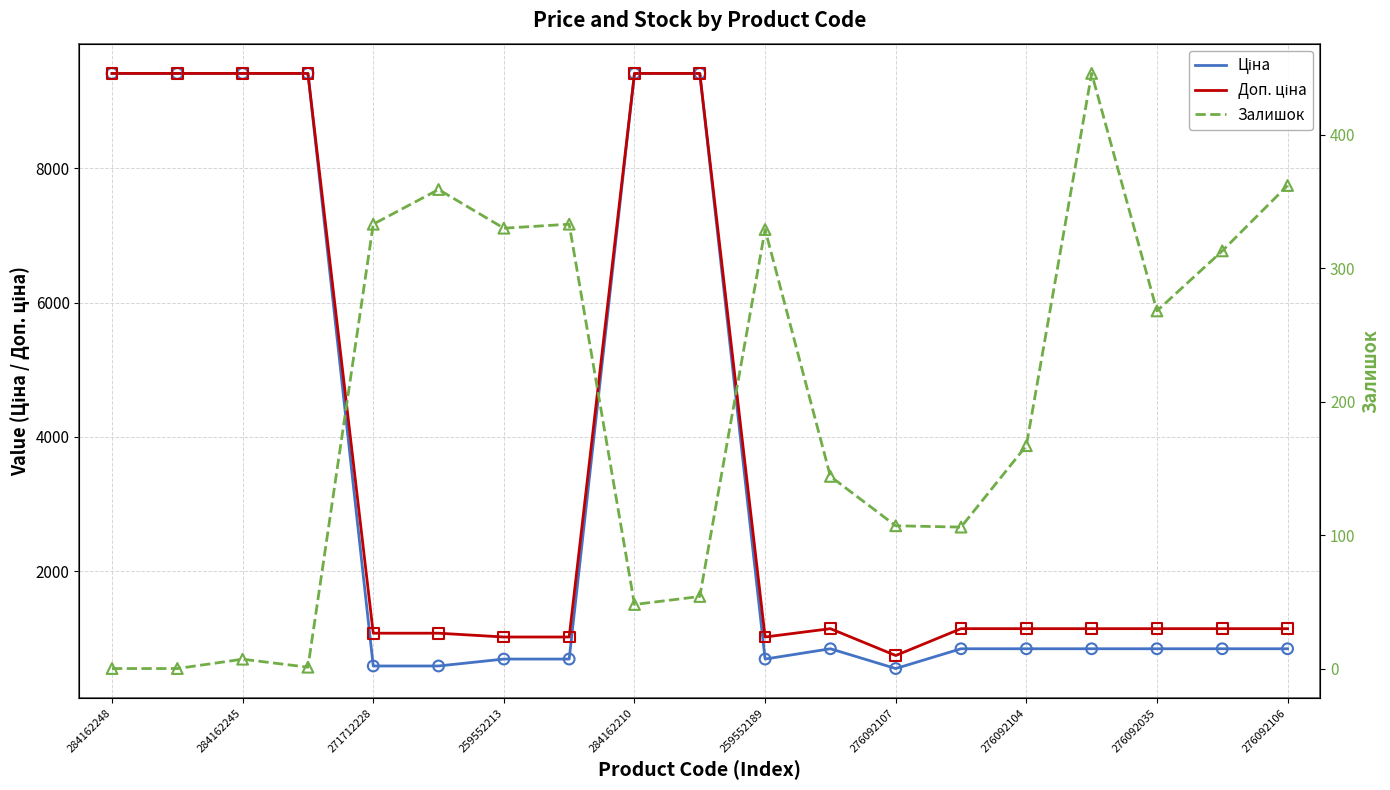

Which series has the largest total across all categories?

Доп. ціна